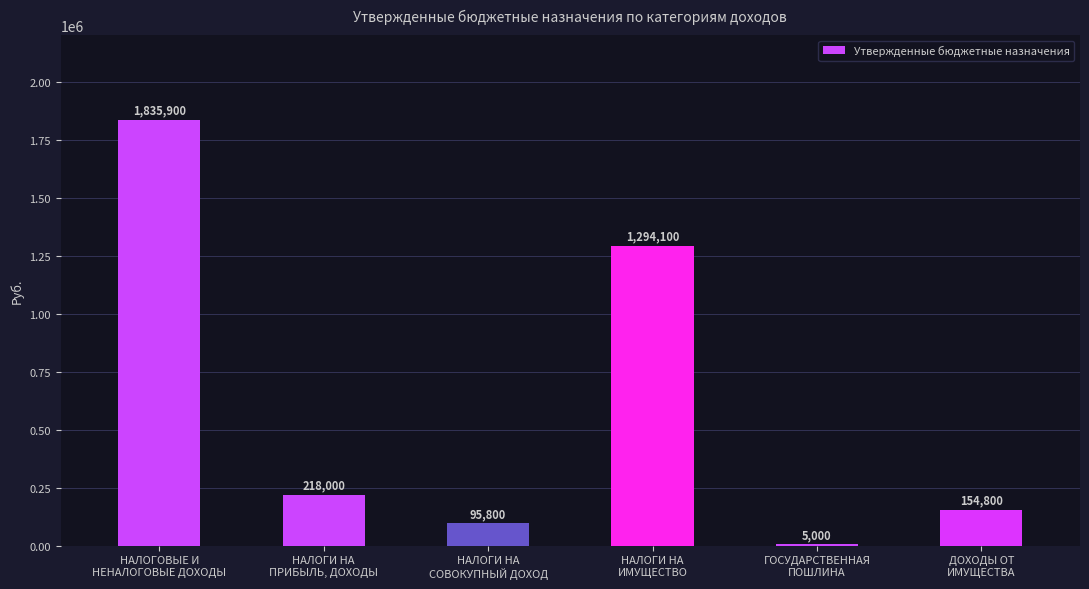

What is the maximum value shown in the chart?

1835900